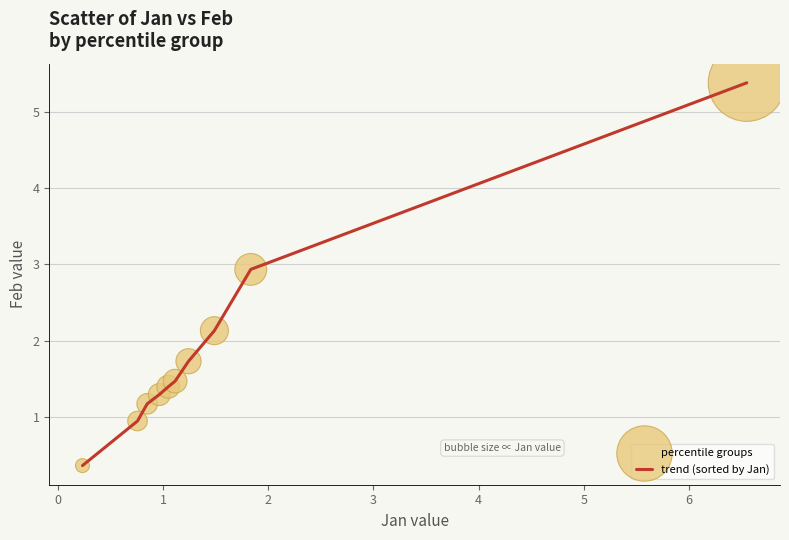

What is the maximum value shown in the chart?

5.4